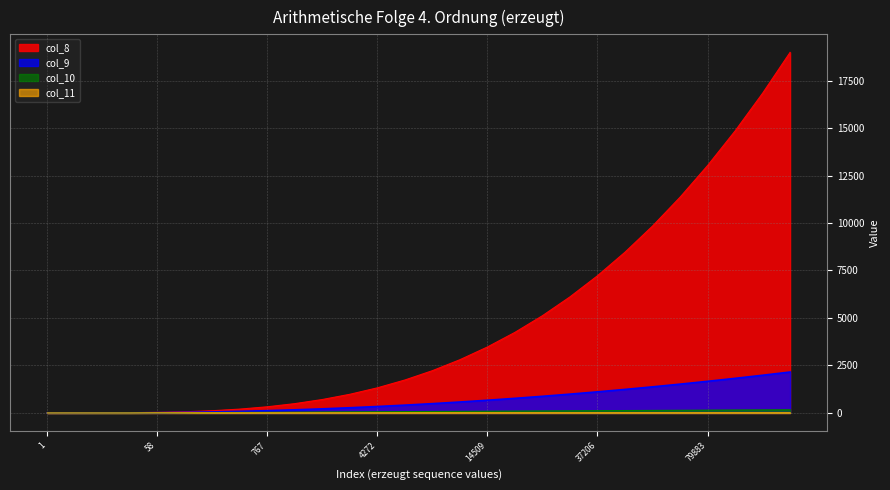

What is the value of the col_11 point at the 22nd from the left?

7